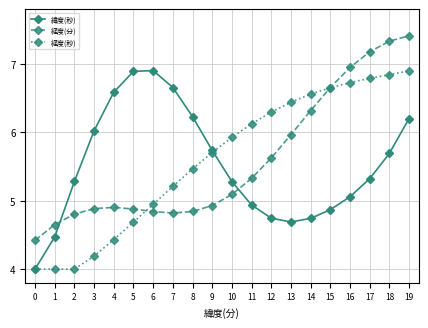

After their last crossing, which series has the higher values: 経度(分) or 緯度(秒)?

経度(分)